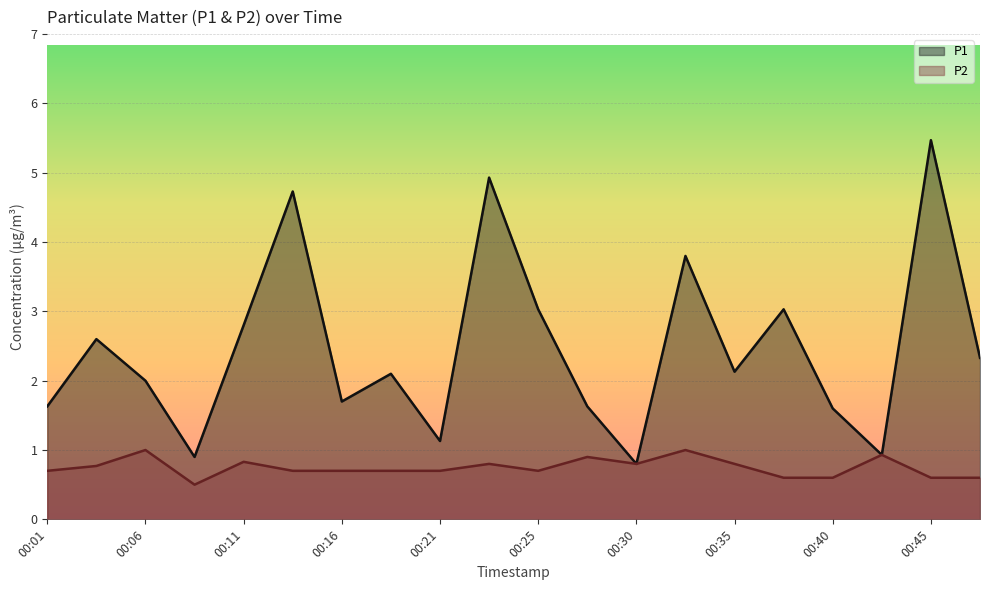

What is the greatest value displayed?

5.5